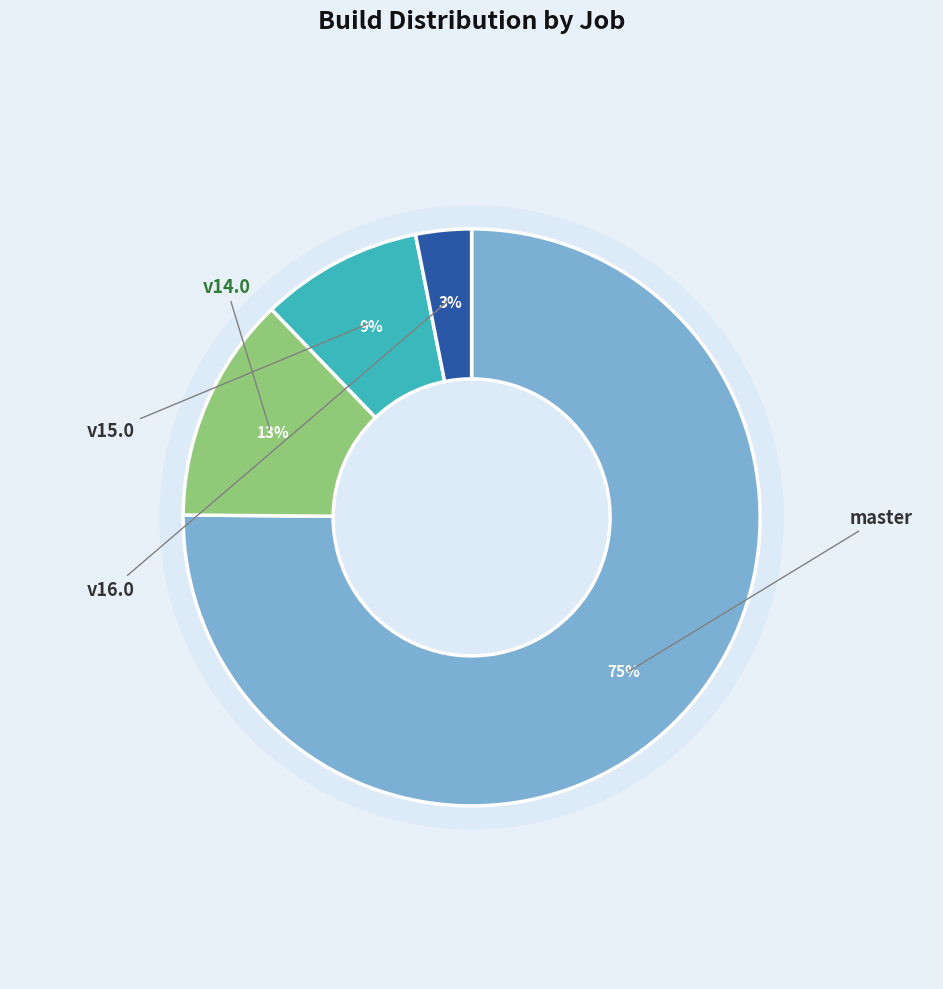

What is the ratio of the value at osm-stage_3-merge/v14.0 to the value at osm-stage_3-merge/v15.0?

1.4